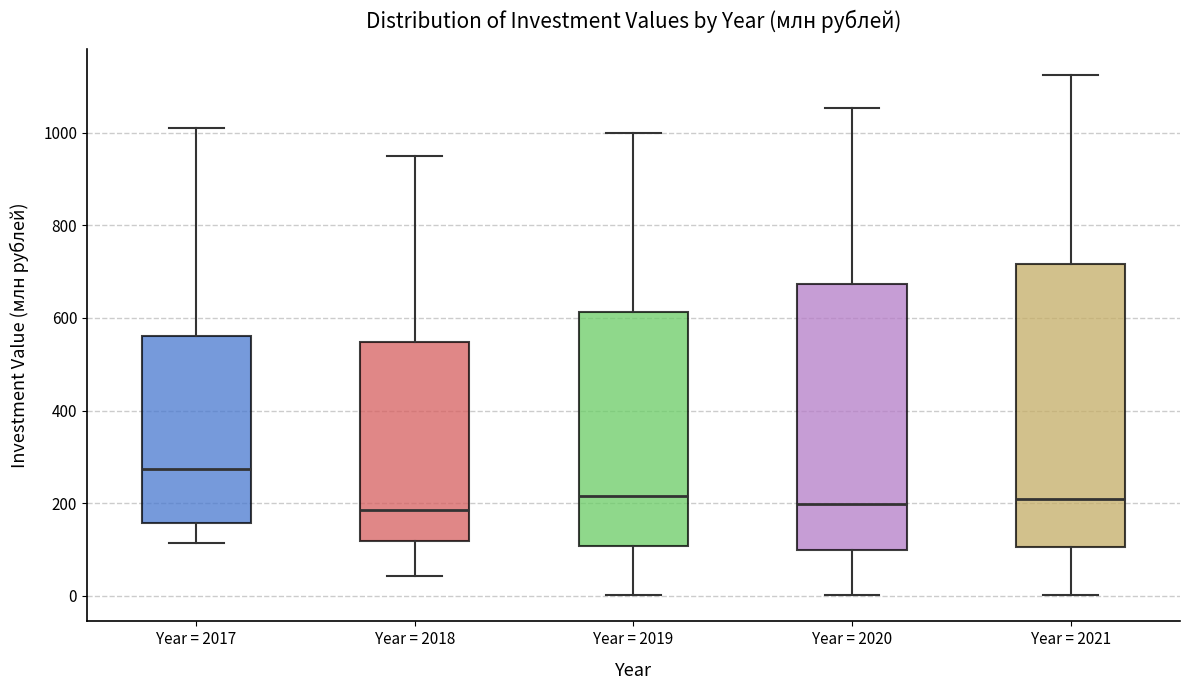

Reading left to right, read every box against the y-axis: the position of its median line, the range the box covers, and the ends of its whiskers. The values are not printed on the chart, so give them approximately, as read against the axis.

Year = 2017: median 280, box 160 to 560, whiskers 120 to 1000
Year = 2018: median 180, box 120 to 540, whiskers 40 to 940
Year = 2019: median 220, box 100 to 620, whiskers 0 to 1000
Year = 2020: median 200, box 100 to 680, whiskers 0 to 1060
Year = 2021: median 200, box 100 to 720, whiskers 0 to 1120